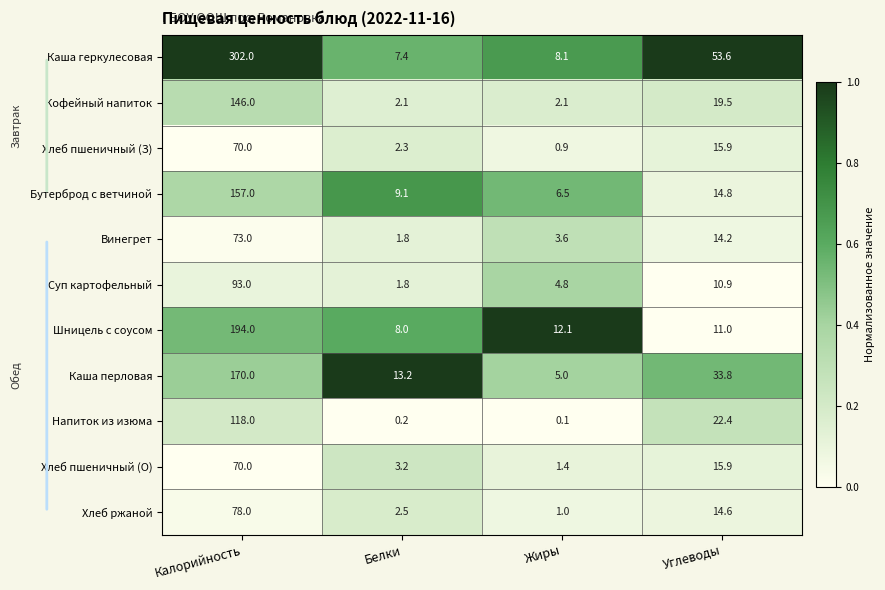

Which series has the largest range (max minus min)?

Каша геркулесовая